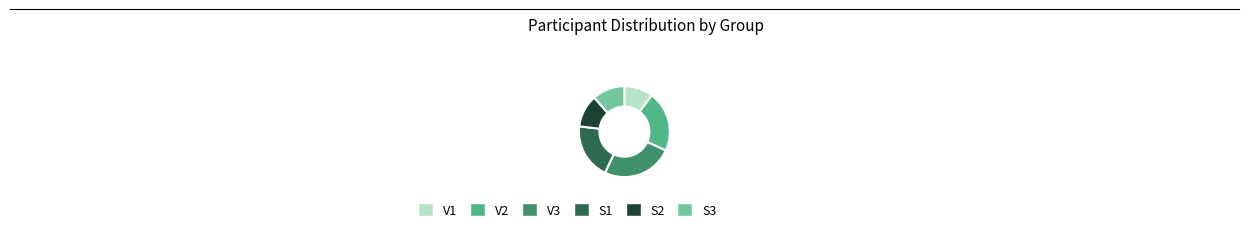

Which has a higher value, V2 or S3?

V2